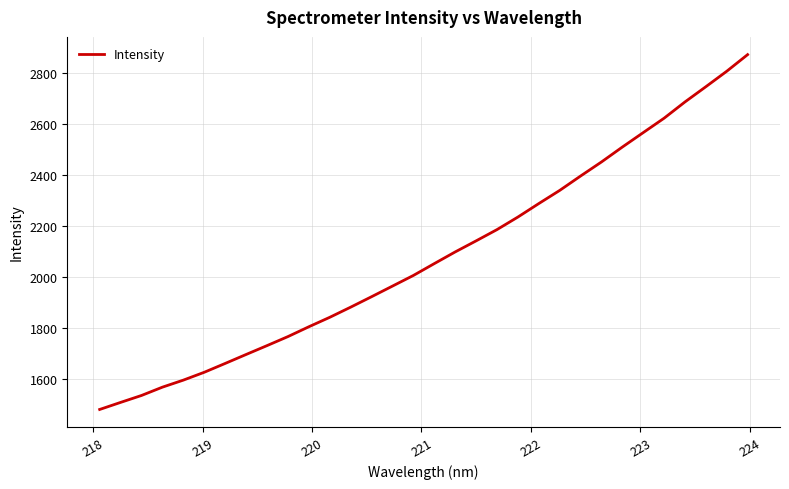

What is the maximum value shown in the chart?

2870.9